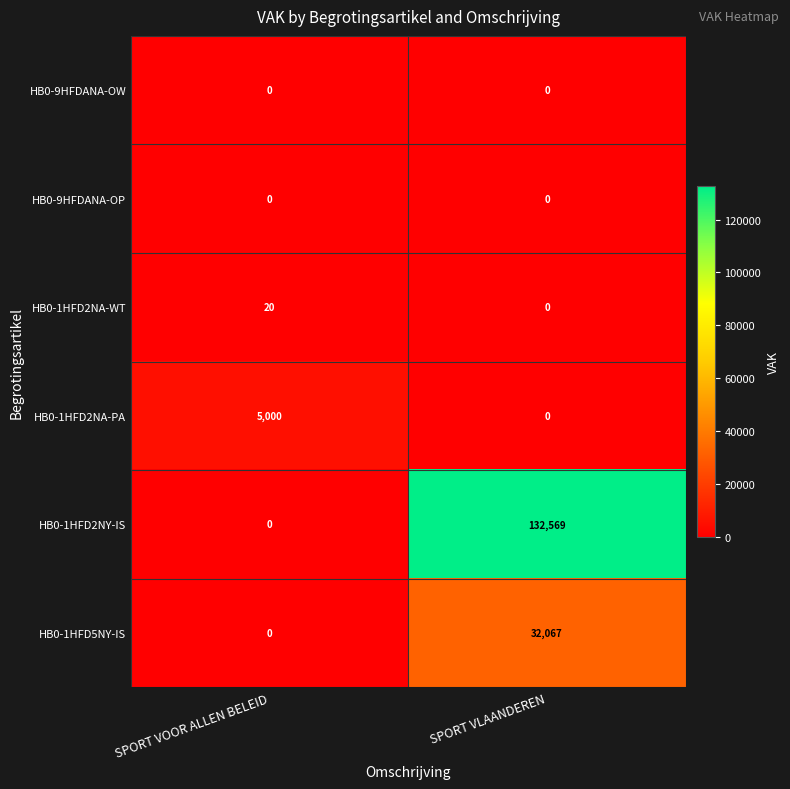

What is the maximum value shown in the chart?

132569